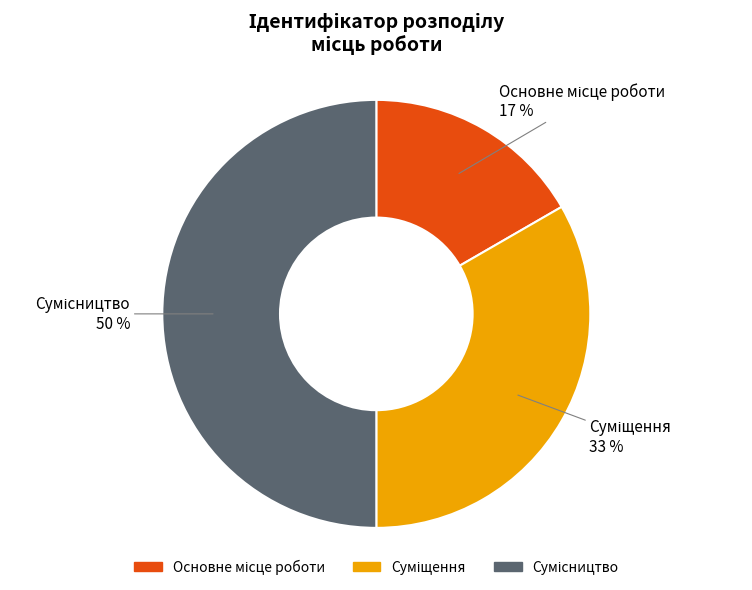

To the nearest percent, what is the average slice percentage?

33%